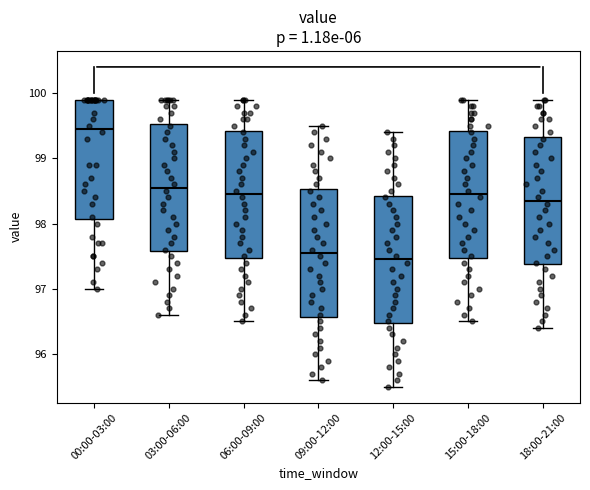

Reading left to right, transcribe this box plot: for each box, give where its median line is, the range the box spans, and where its two whiskers end, as read against the y-axis. The values are not printed on the chart, so give them approximately, as read against the axis.

00:00-03:00: median 99.5, box 98.1 to 99.9, whiskers 97.0 to 99.9
03:00-06:00: median 98.6, box 97.6 to 99.5, whiskers 96.6 to 99.9
06:00-09:00: median 98.5, box 97.5 to 99.4, whiskers 96.5 to 99.9
09:00-12:00: median 97.6, box 96.6 to 98.5, whiskers 95.6 to 99.5
12:00-15:00: median 97.5, box 96.5 to 98.4, whiskers 95.5 to 99.4
15:00-18:00: median 98.5, box 97.5 to 99.4, whiskers 96.5 to 99.9
18:00-21:00: median 98.4, box 97.4 to 99.3, whiskers 96.4 to 99.9